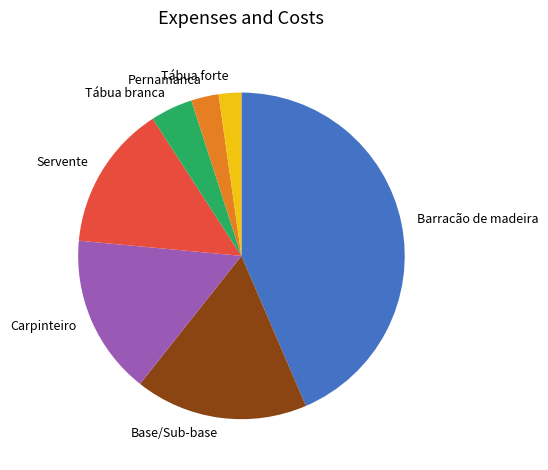

Is Base/Sub-base the majority of the pie?

No